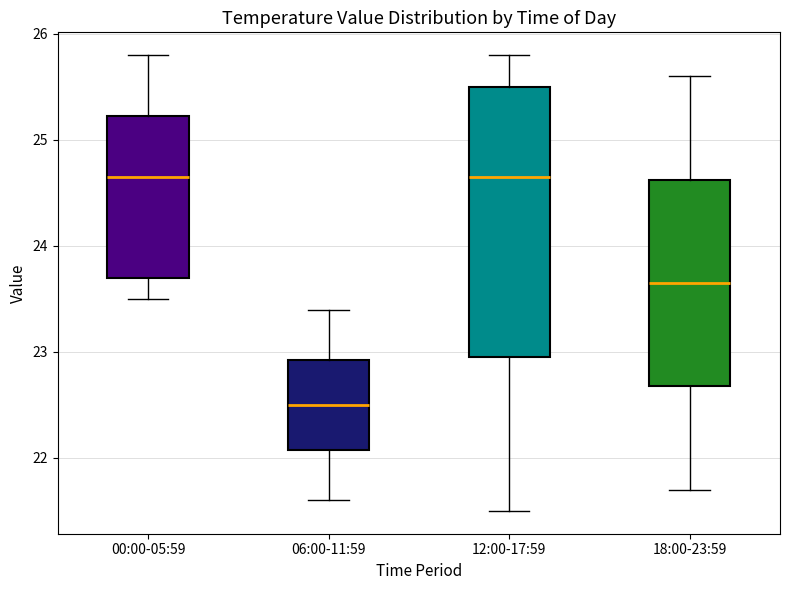

Comparing the boxes themselves (not the whiskers), which one is the tallest?

12:00-17:59